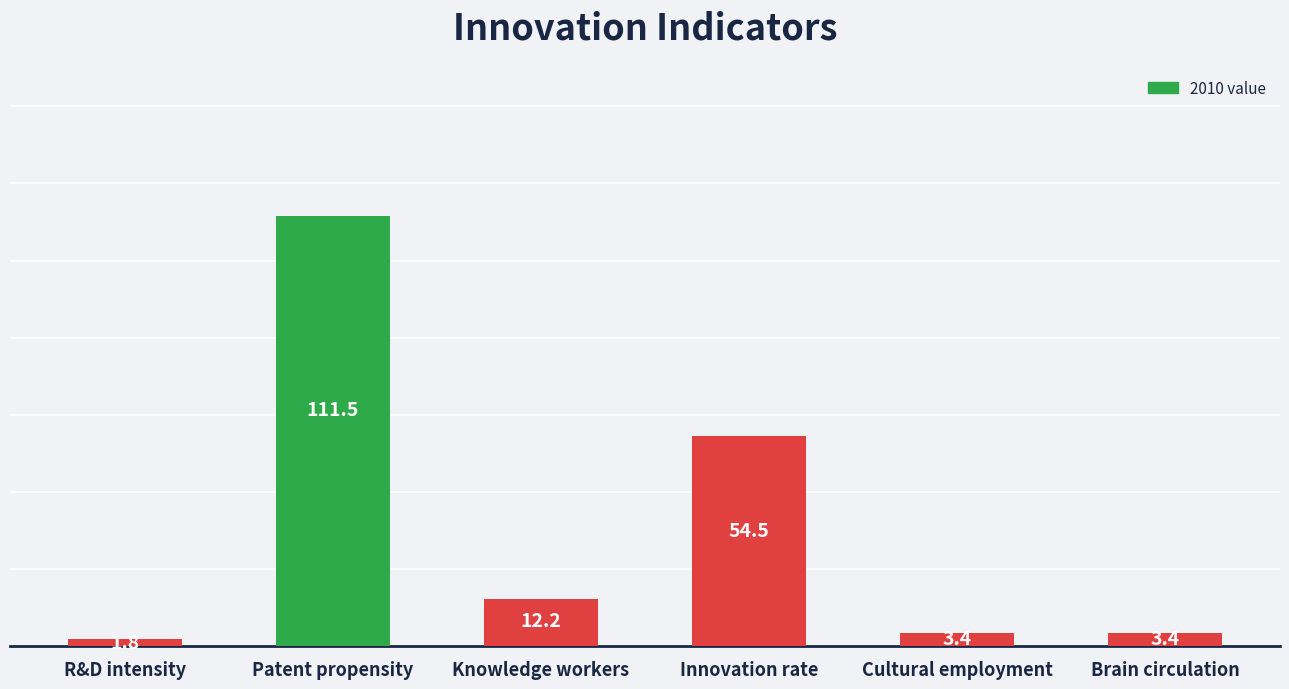

What is the difference between the maximum and minimum values?

109.7